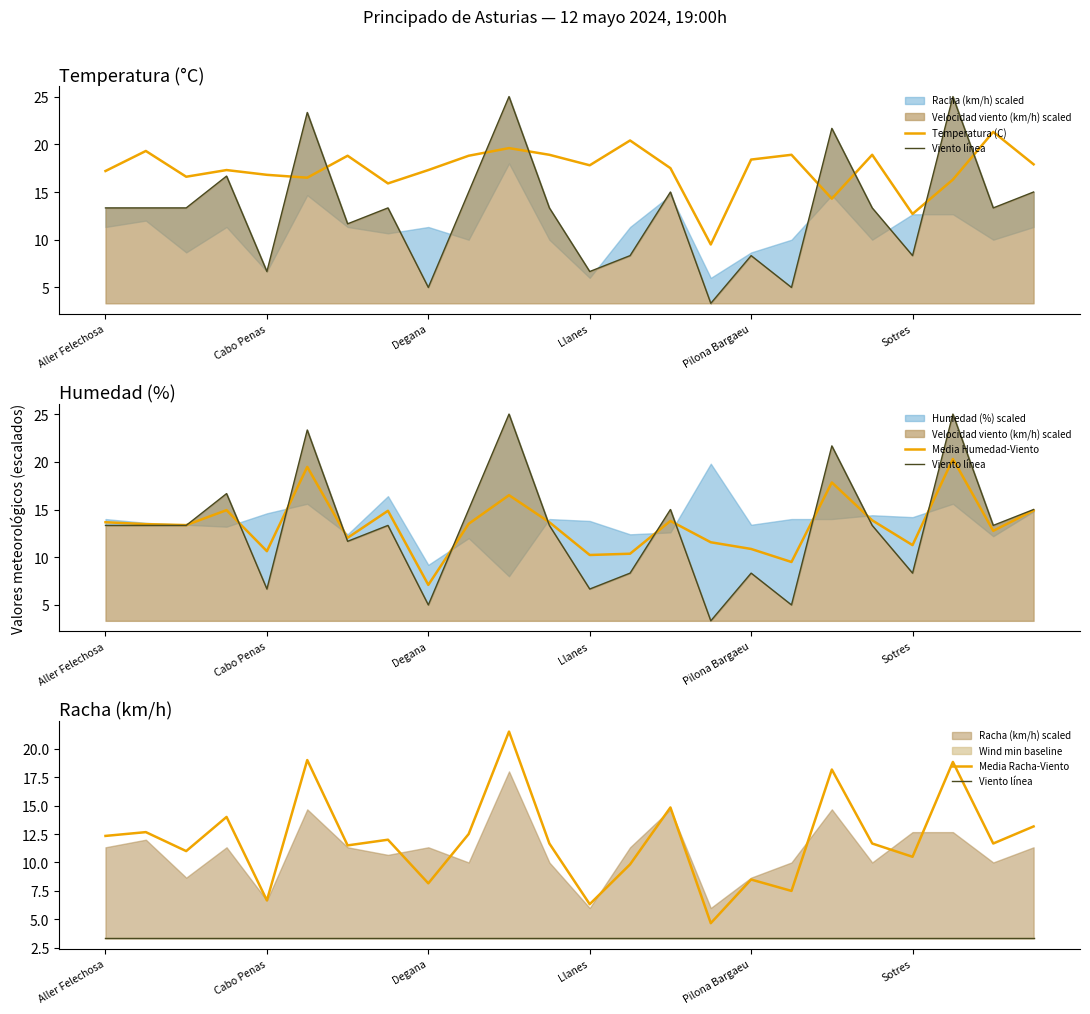

The value of Media Racha-Viento at Llanes is 8.3. True or false?

False